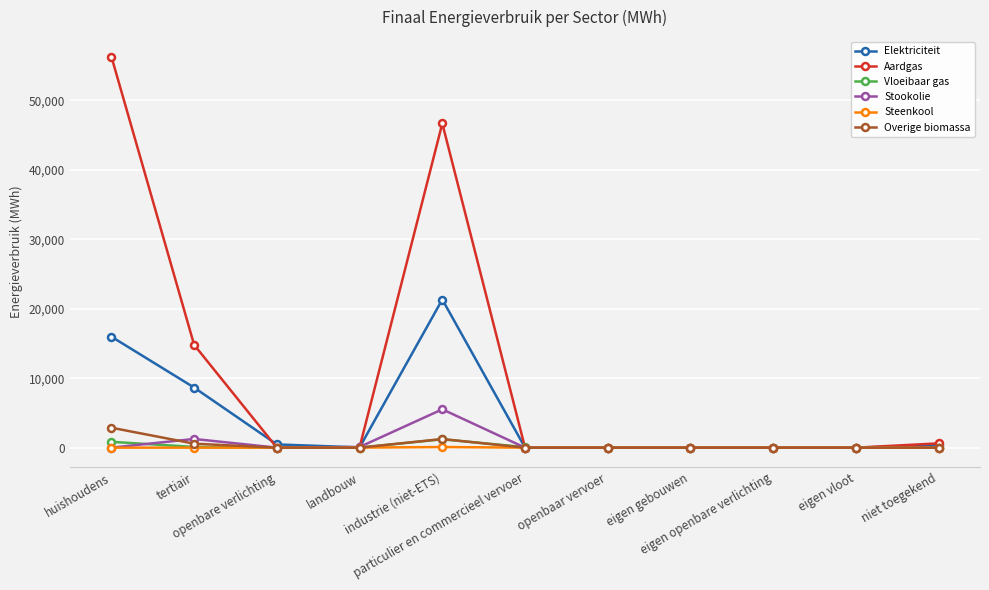

Which series has the largest total across all categories?

Aardgas